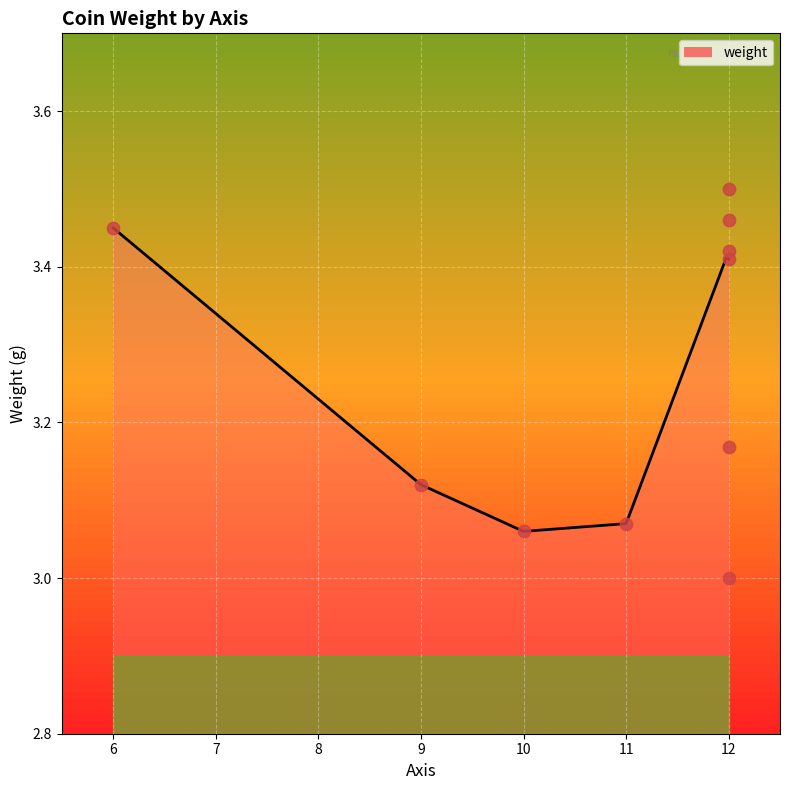

Between 11 and 12, which is larger?

11